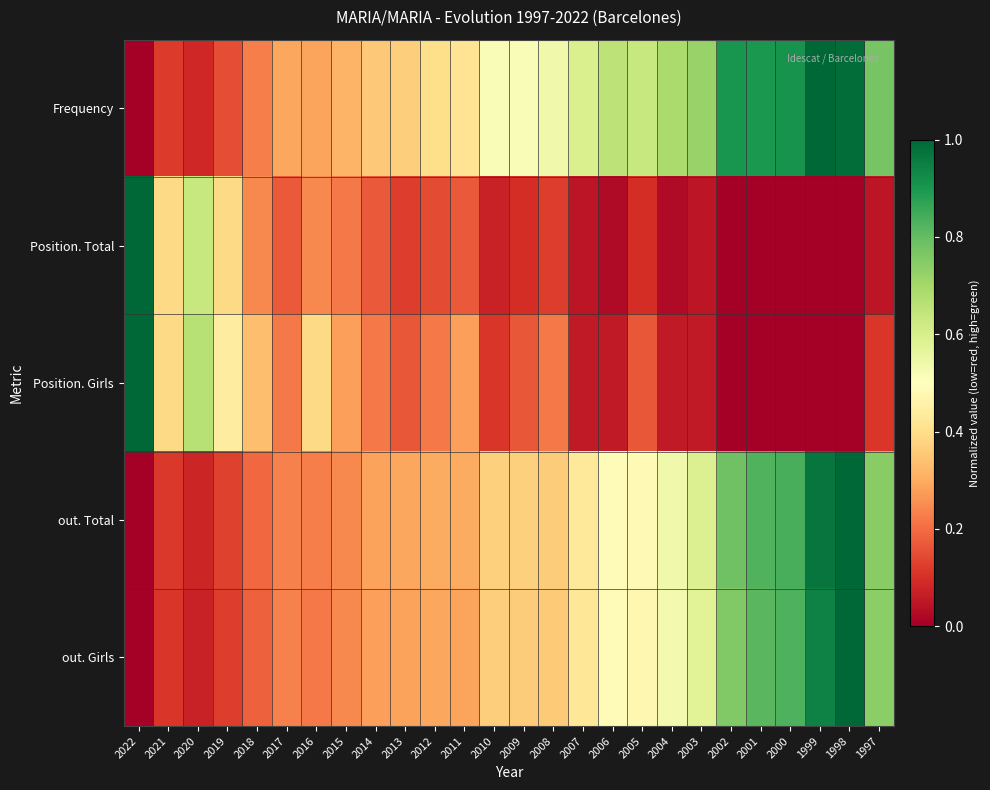

What is the maximum value shown in the chart?

1.0